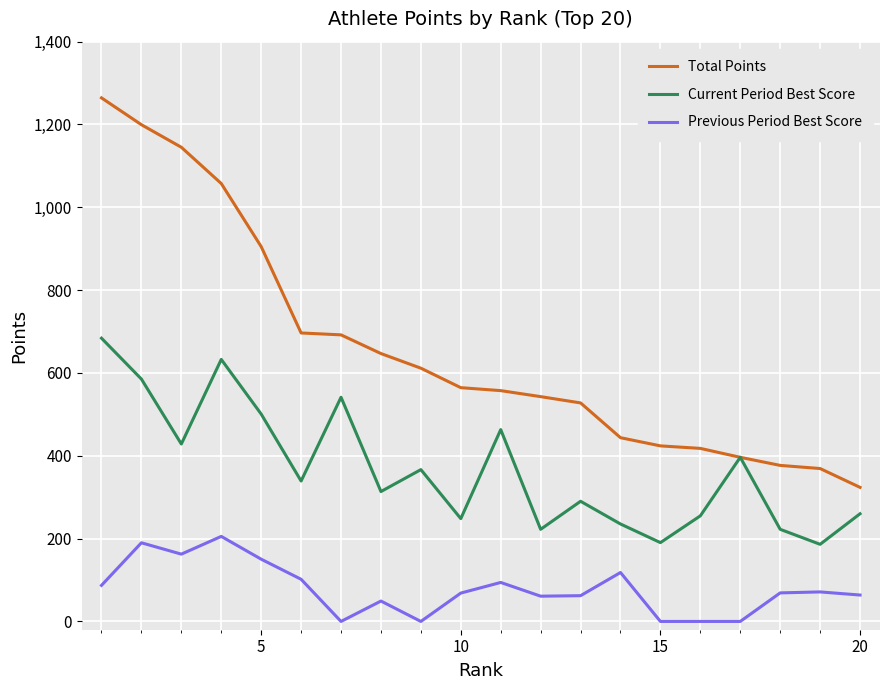

What is the sum of all Total Points values?

13162.3